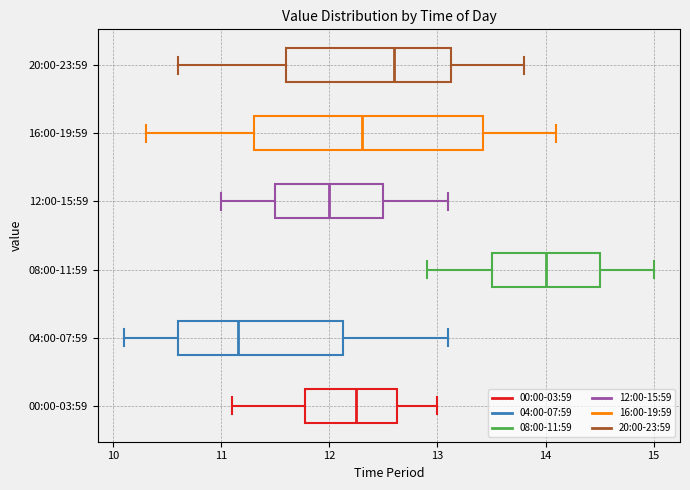

Reading bottom to top, transcribe this box plot: for each box, give where its median line is, the range the box spans, and where its two whiskers end, as read against the x-axis. The values are not printed on the chart, so give them approximately, as read against the axis.

00:00-03:59: median 12.3, box 11.8 to 12.6, whiskers 11.1 to 13.0
04:00-07:59: median 11.2, box 10.6 to 12.1, whiskers 10.1 to 13.1
08:00-11:59: median 14.0, box 13.5 to 14.5, whiskers 12.9 to 15.0
12:00-15:59: median 12.0, box 11.5 to 12.5, whiskers 11.0 to 13.1
16:00-19:59: median 12.3, box 11.3 to 13.4, whiskers 10.3 to 14.1
20:00-23:59: median 12.6, box 11.6 to 13.1, whiskers 10.6 to 13.8